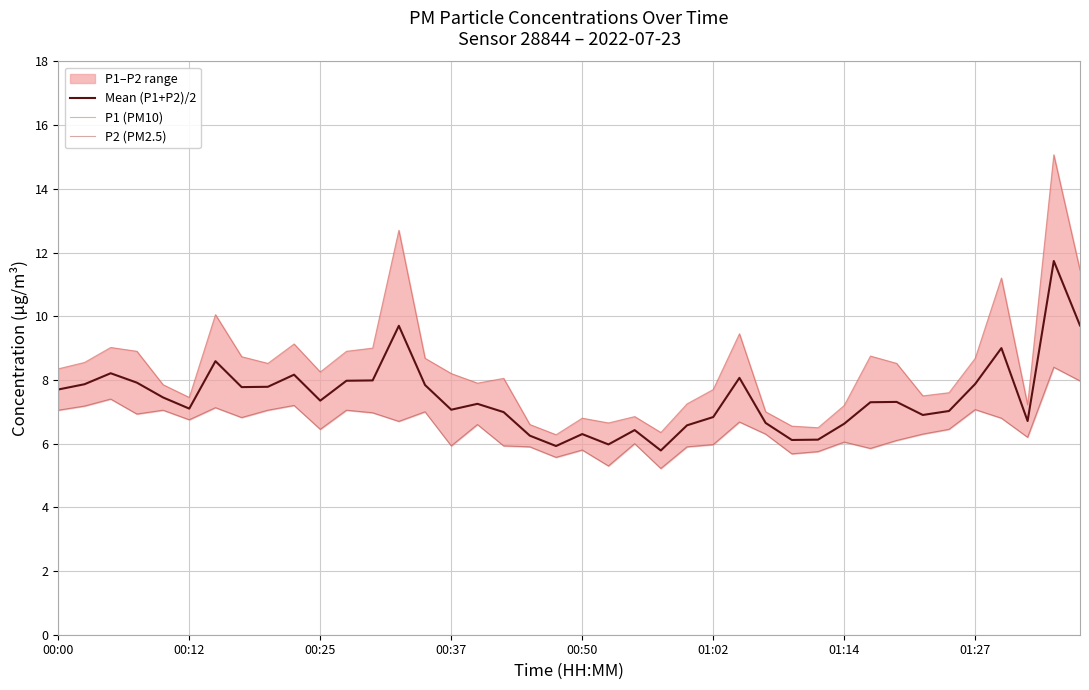

Rank the series at 34 from highest to lowest value.

P1 (PM10), Mean (P1+P2)/2, P2 (PM2.5)